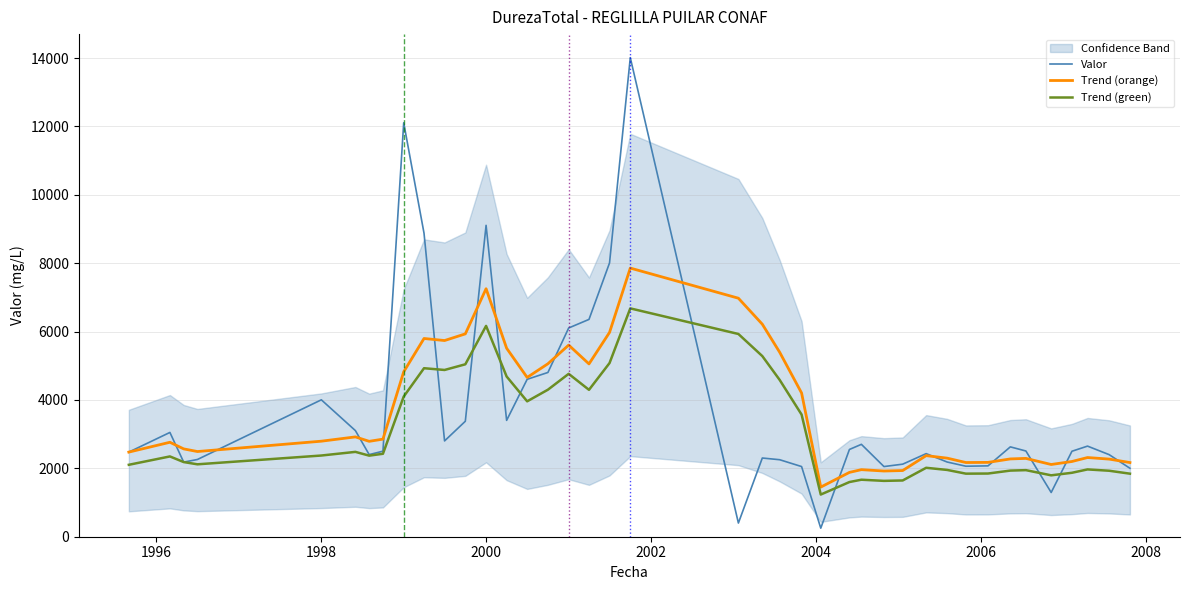

Rank the series by their maximum value, from lowest to highest.

Trend (green), Trend (orange), Valor